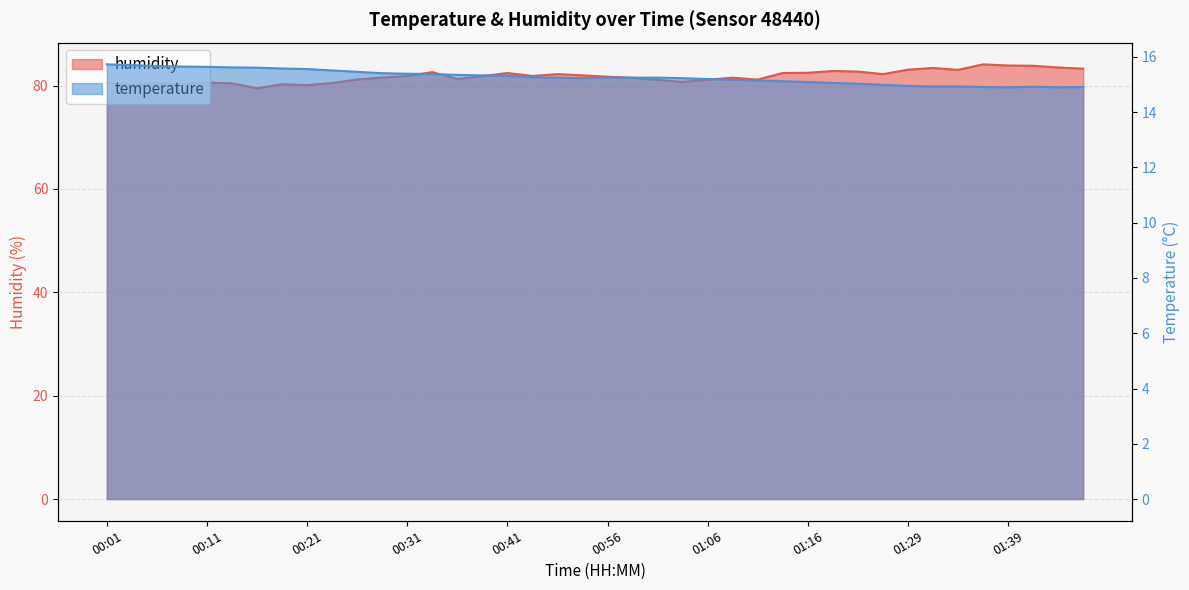

Reading left to right, transcribe all the data shown in this chart.

temperature: 00:01=15.7	00:04=15.7	00:06=15.7	00:09=15.7	00:11=15.6	00:14=15.6	00:16=15.6	00:19=15.6	00:21=15.6	00:24=15.5	00:26=15.5	00:29=15.4	00:31=15.4	00:34=15.4	00:36=15.3	00:39=15.3	00:41=15.3	00:49=15.3	00:51=15.2	00:54=15.2	00:56=15.2	00:59=15.2	01:01=15.2	01:04=15.2	01:06=15.2	01:09=15.2	01:11=15.2	01:14=15.1	01:16=15.1	01:19=15.1	01:21=15.0	01:27=15.0	01:29=14.9	01:32=14.9	01:34=14.9	01:37=14.9	01:39=14.9	01:41=14.9	01:44=14.9	01:46=14.9
humidity: 00:01=80.5	00:04=80.2	00:06=80.5	00:09=80.3	00:11=80.6	00:14=80.4	00:16=79.5	00:19=80.3	00:21=80.1	00:24=80.5	00:26=81.2	00:29=81.6	00:31=81.9	00:34=82.6	00:36=81.3	00:39=81.8	00:41=82.4	00:49=81.9	00:51=82.2	00:54=82.0	00:56=81.7	00:59=81.5	01:01=81.1	01:04=80.7	01:06=81.2	01:09=81.5	01:11=81.2	01:14=82.5	01:16=82.5	01:19=82.8	01:21=82.7	01:27=82.2	01:29=83.1	01:32=83.4	01:34=83.0	01:37=84.1	01:39=83.9	01:41=83.8	01:44=83.5	01:46=83.3